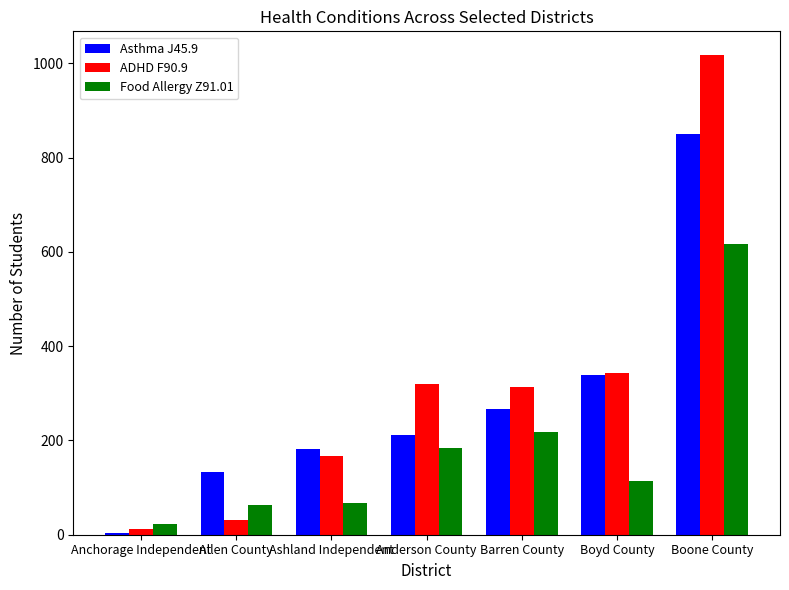

What is the label of the 6th bar from the left?

Boyd County